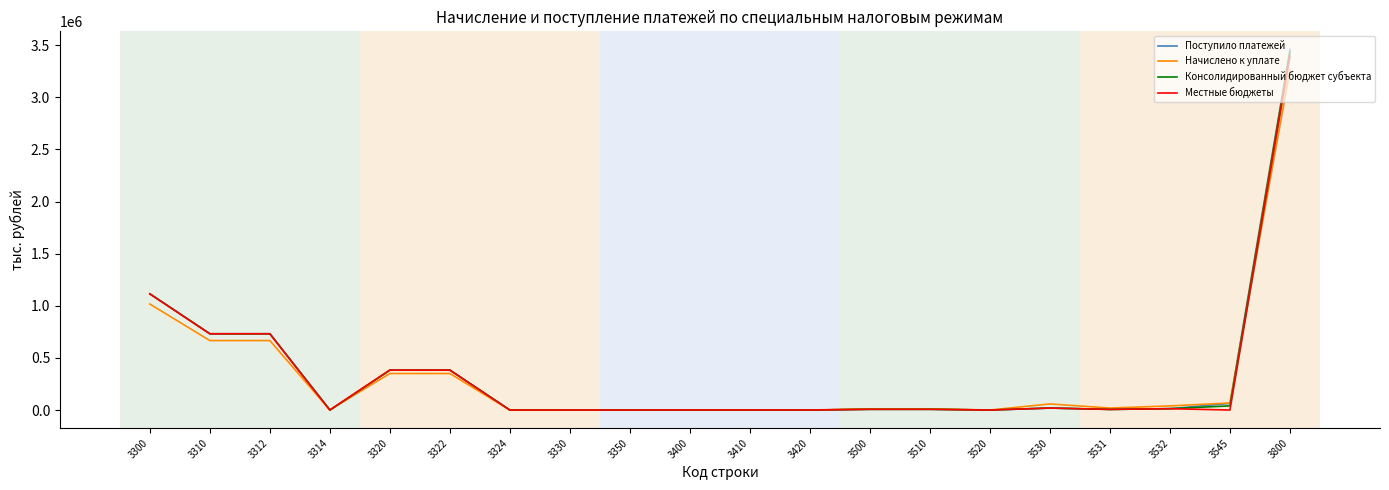

Is the value of Начислено к уплате at 3300 greater than the value of Консолидированный бюджет субъекта at 3300?

No